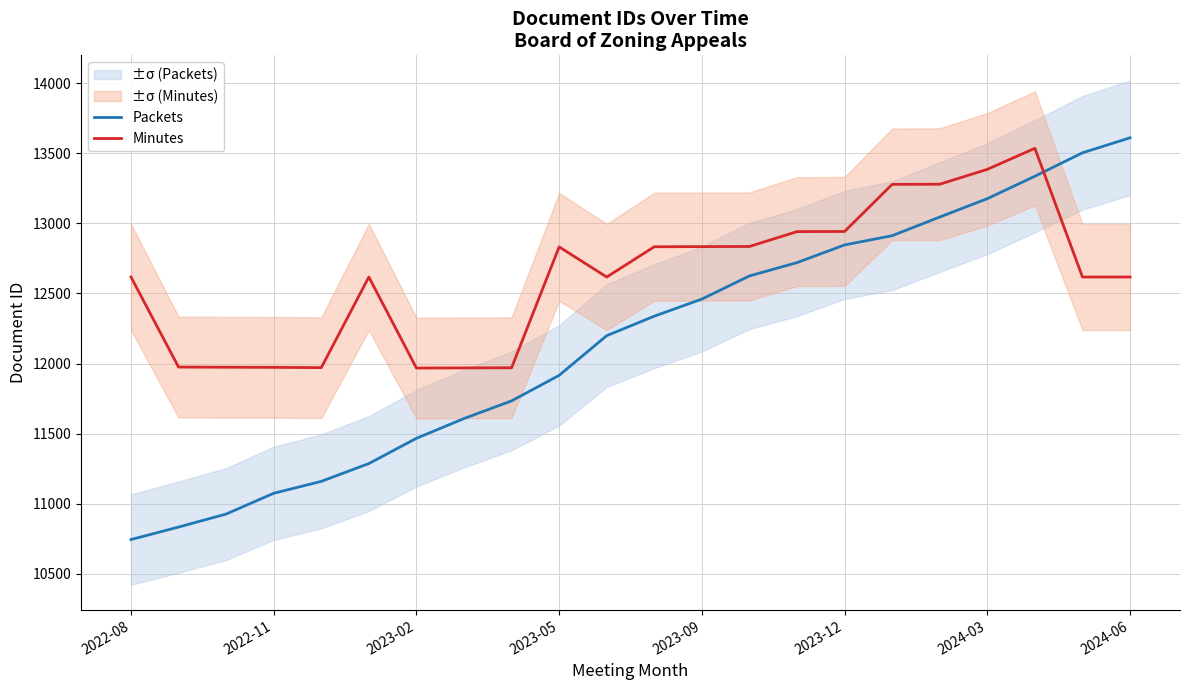

What is the average value of the Packets series?

12160.1